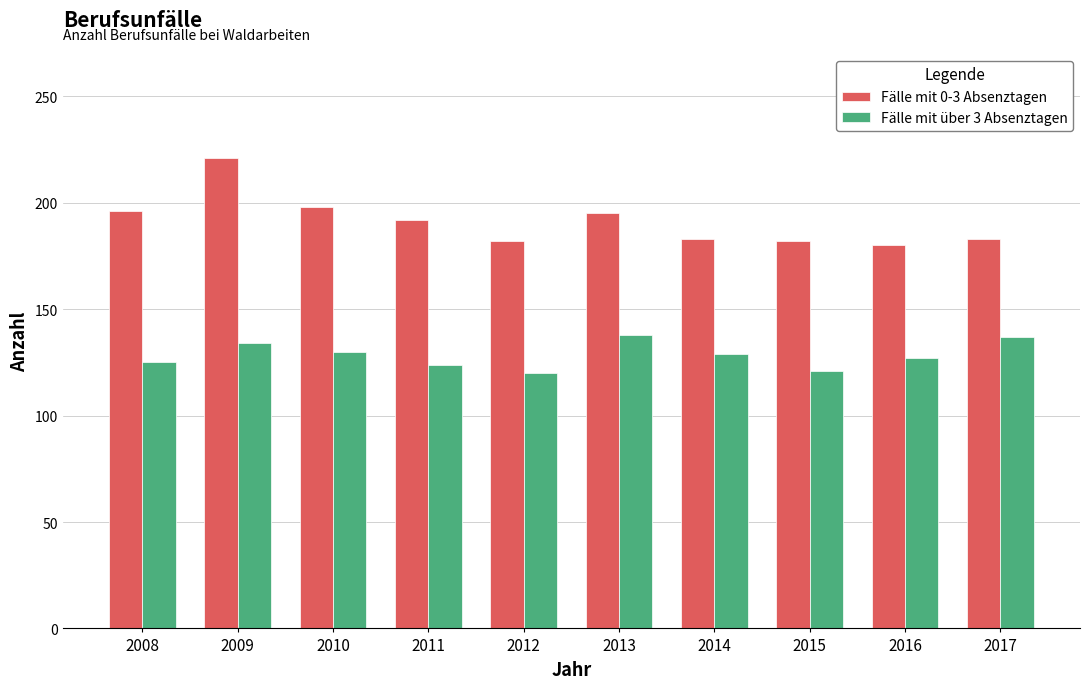

Which series has the largest range (max minus min)?

Fälle mit 0-3 Absenztagen